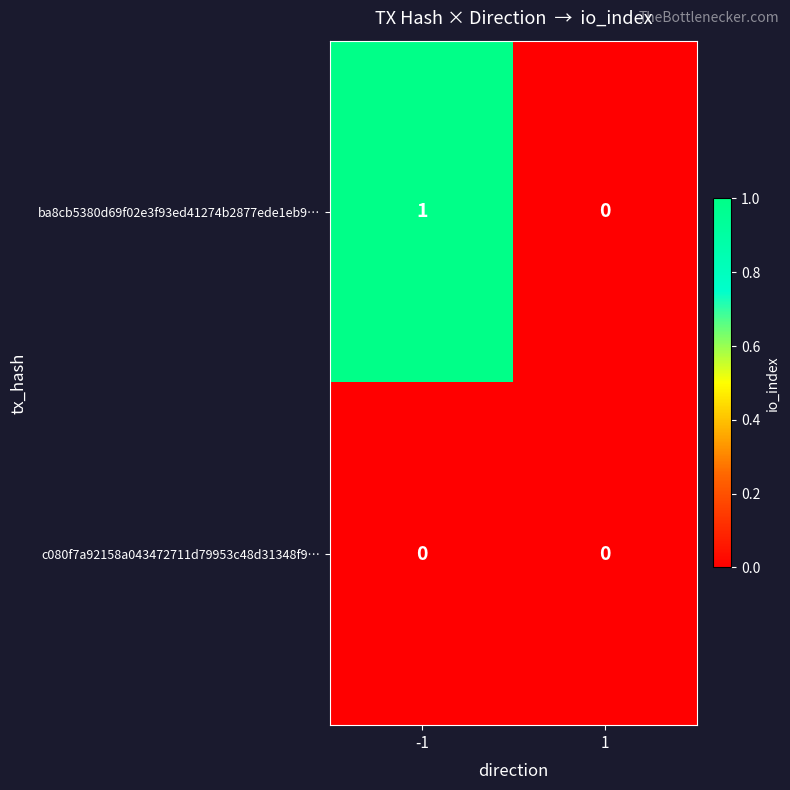

Is it true that ba8cb5380d69f02e3f93ed41274b2877ede1eb9… equals 1 at -1?

True